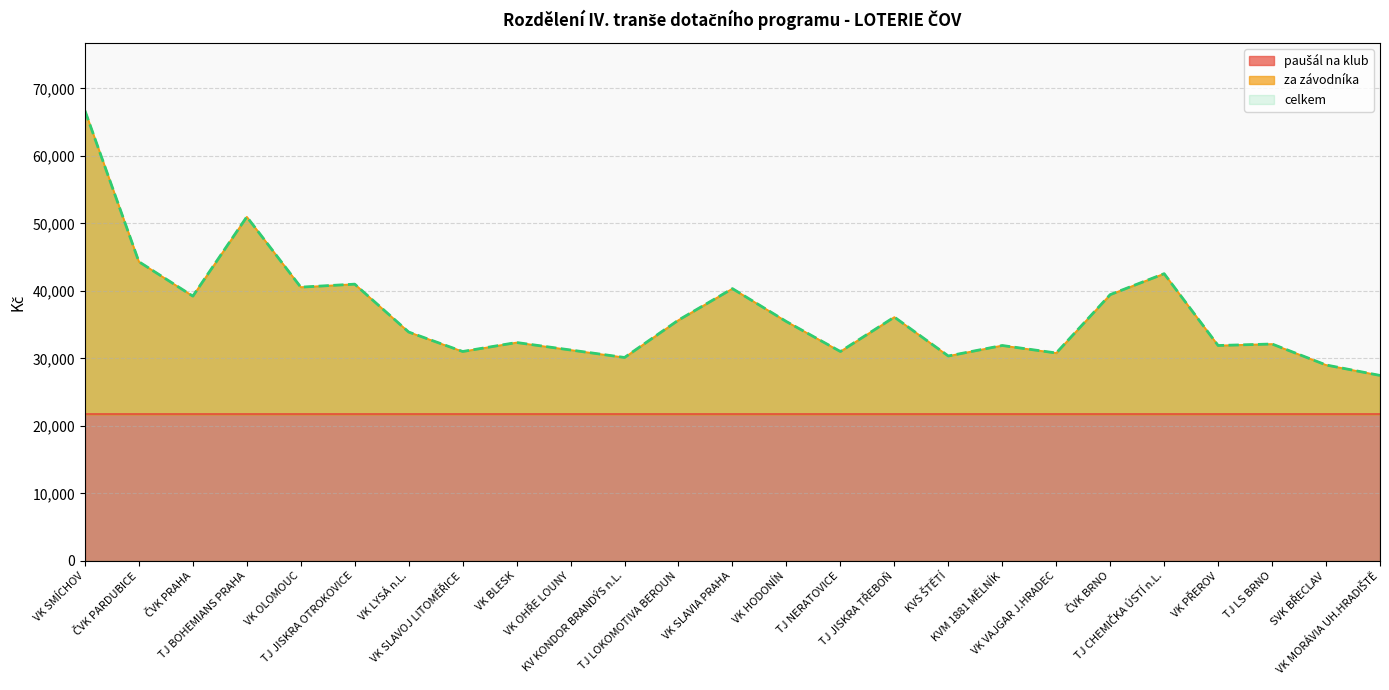

Read the celkem value at TJ NERATOVICE.

31022.1